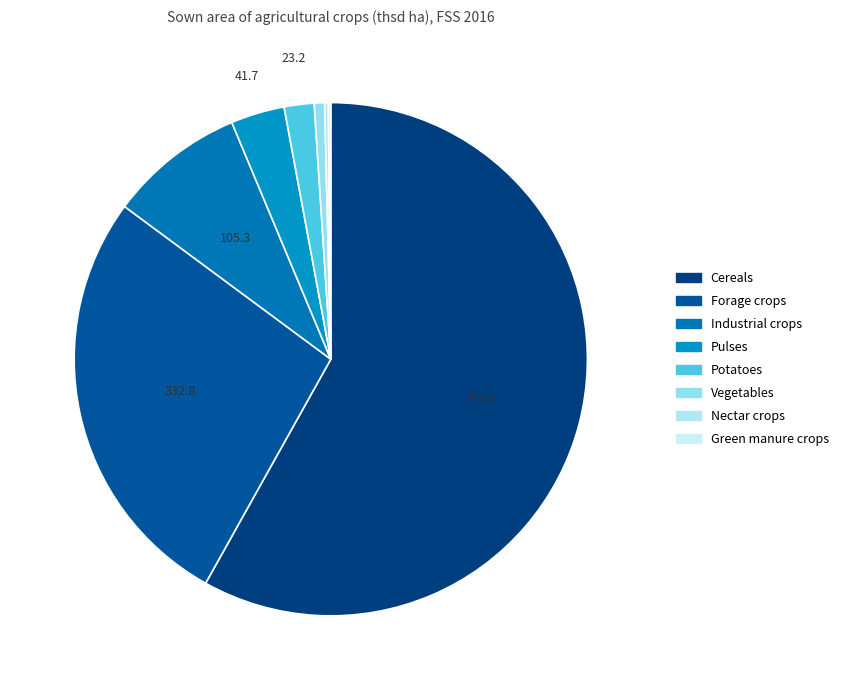

What is the change in value from Pulses to Potatoes?

-18.5